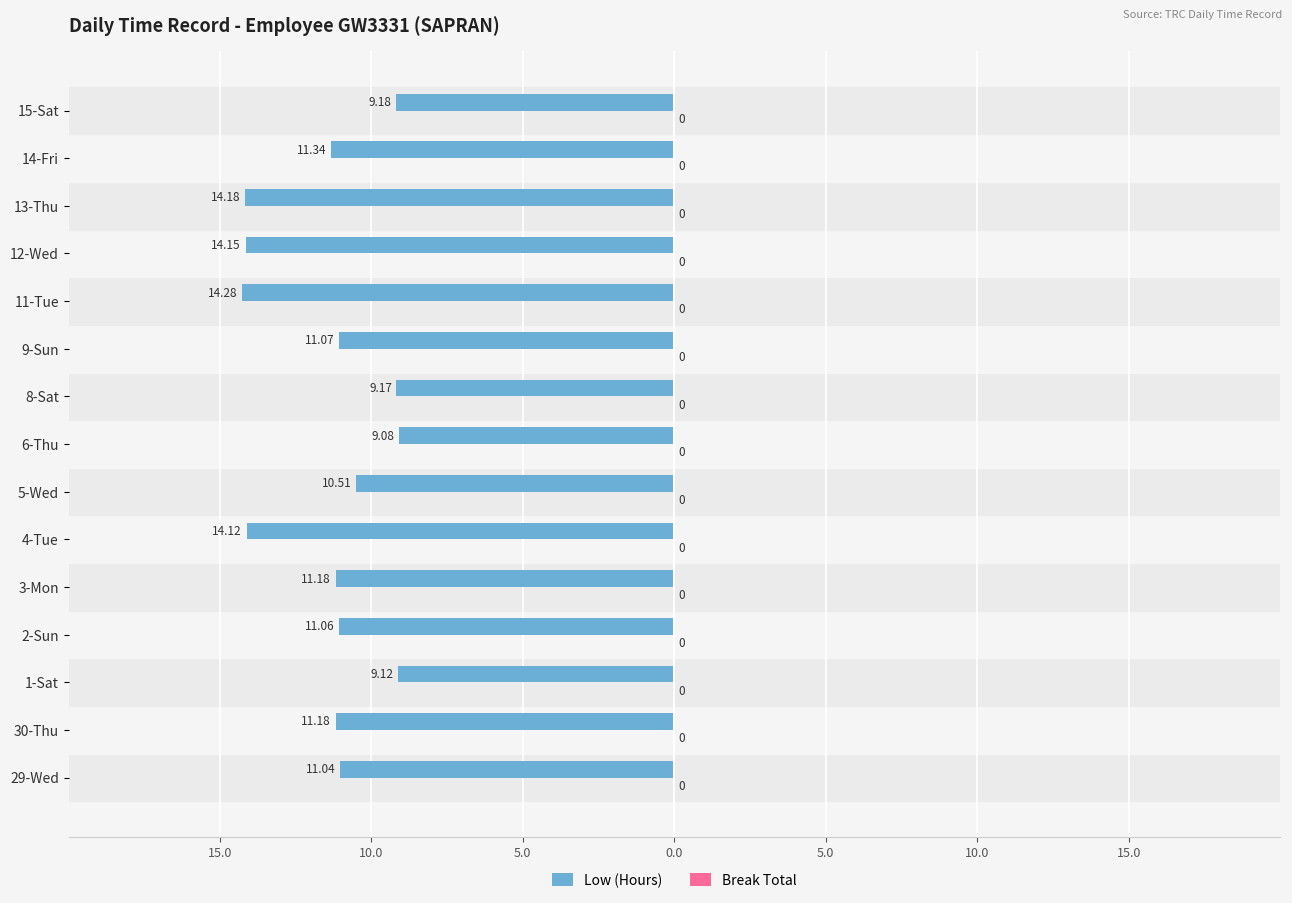

Does the chart contain any negative values?

Yes